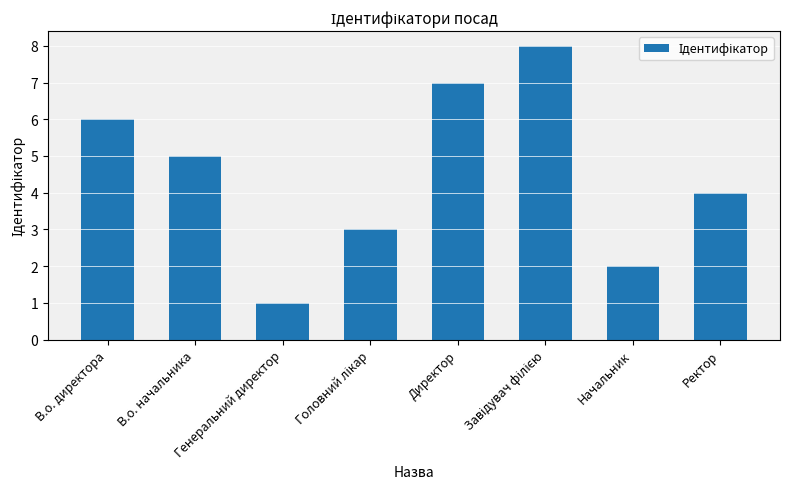

What is the maximum value shown in the chart?

8